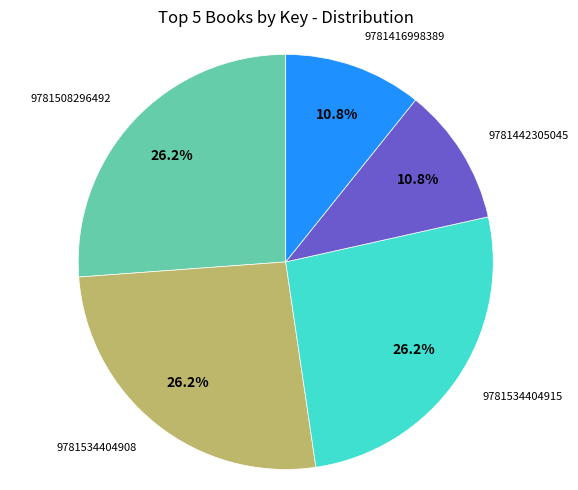

To the nearest percent, what portion does 9781534404915 represent?

26%